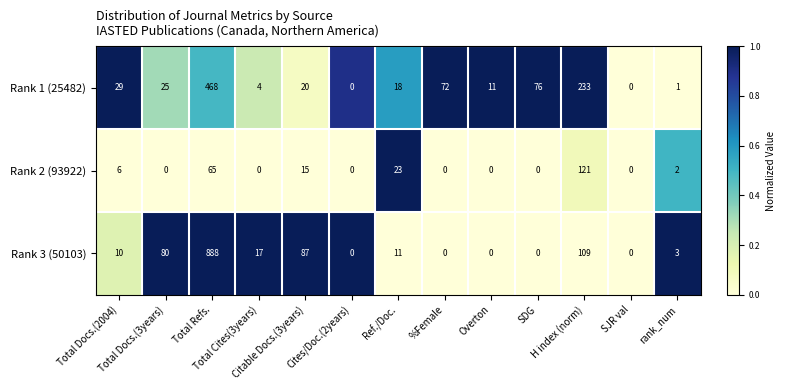

What is the sum of all Rank 2 (93922) values?

232